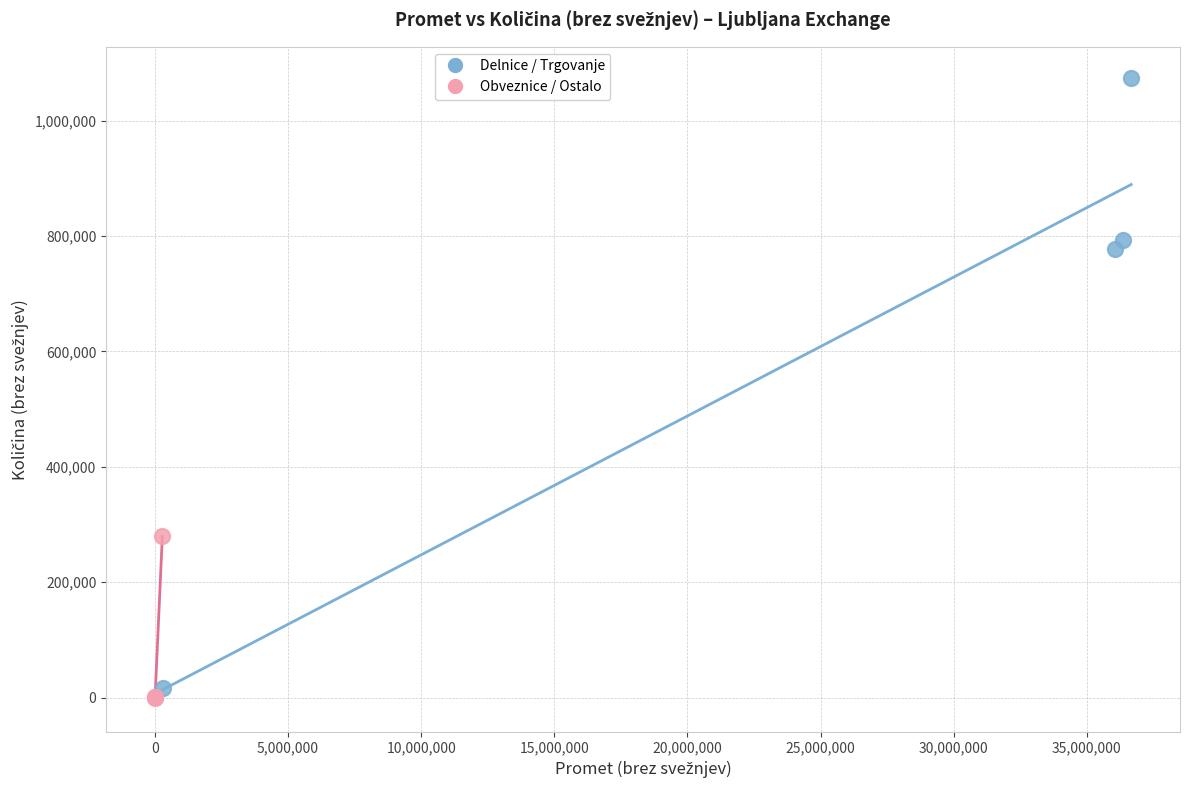

Which series contains the highest Y value?

Delnice / Trgovanje